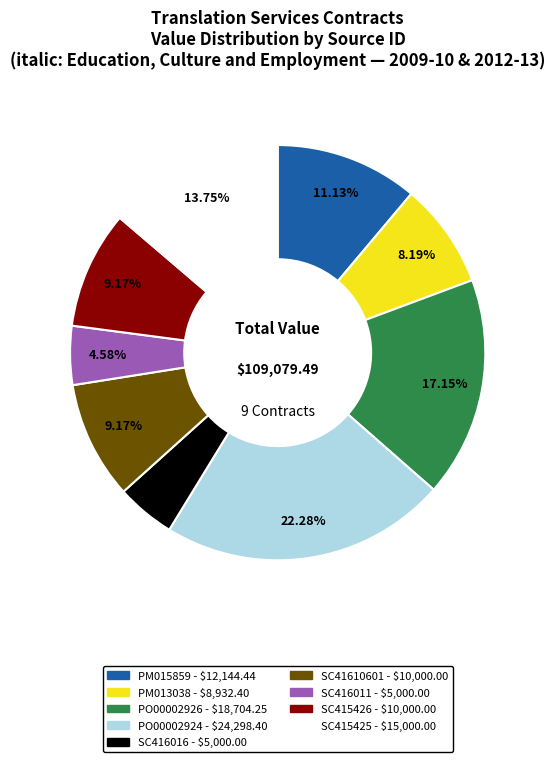

To the nearest percent, what percentage of the pie is SC416016?

5%